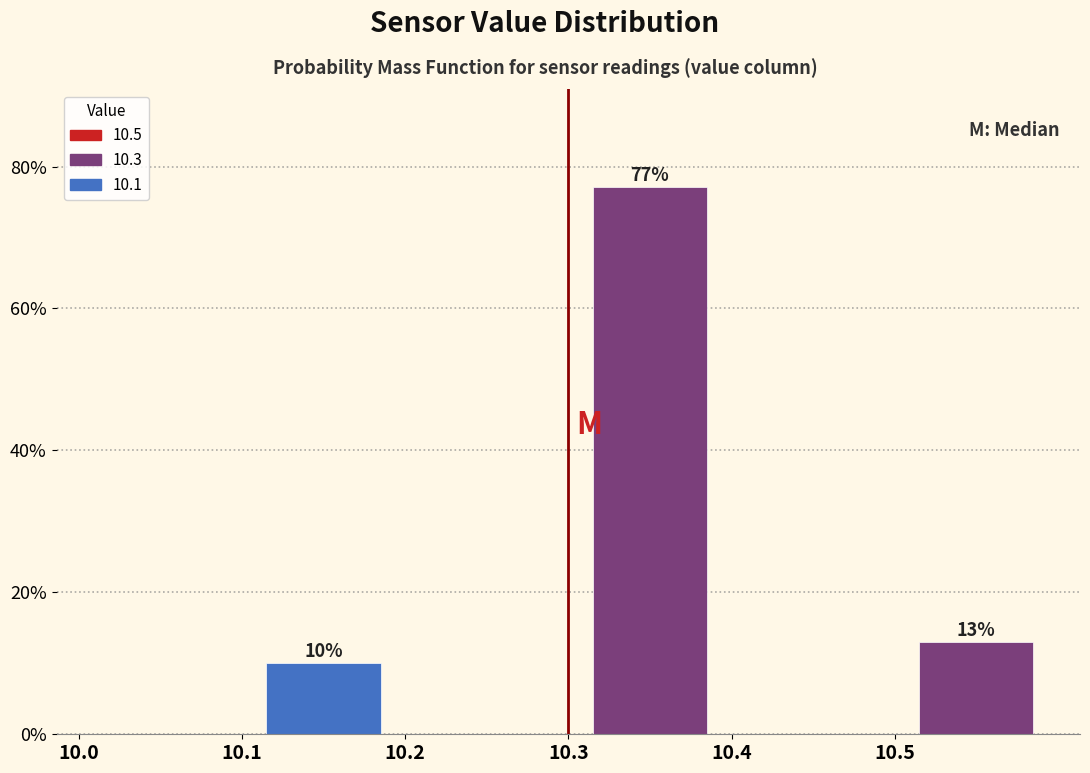

Over which range of the x-axis is the bar tallest?

10.3 to 10.4